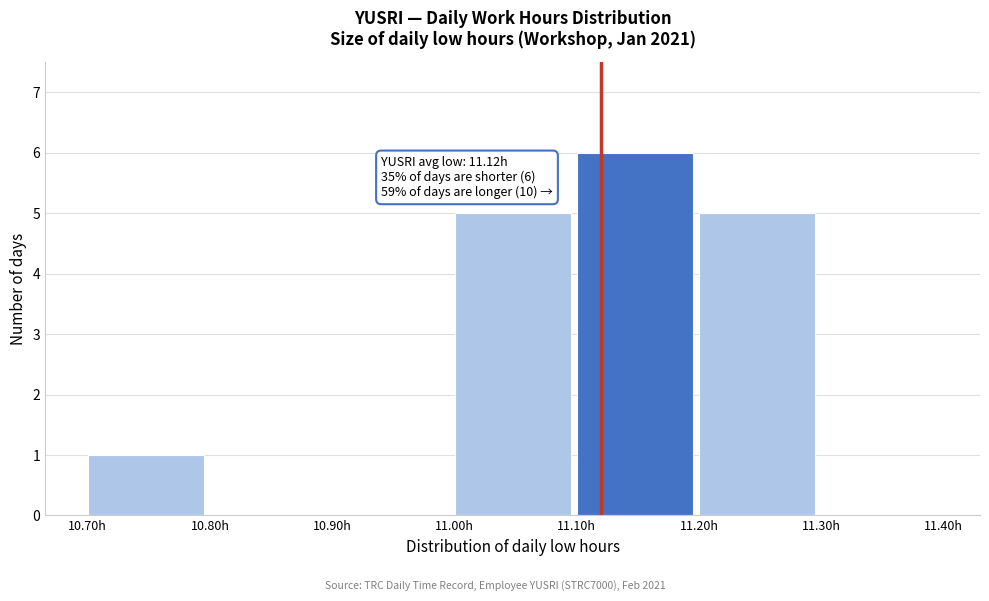

Over which range of the x-axis is the bar tallest?

11.1 to 11.2